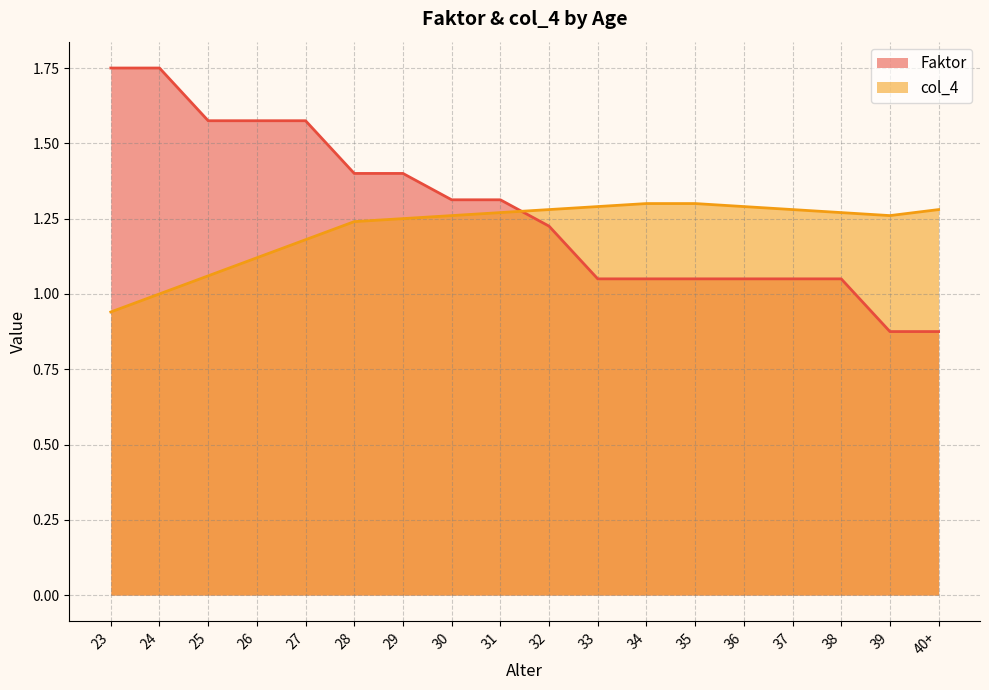

Which category has the highest value across all series?

23